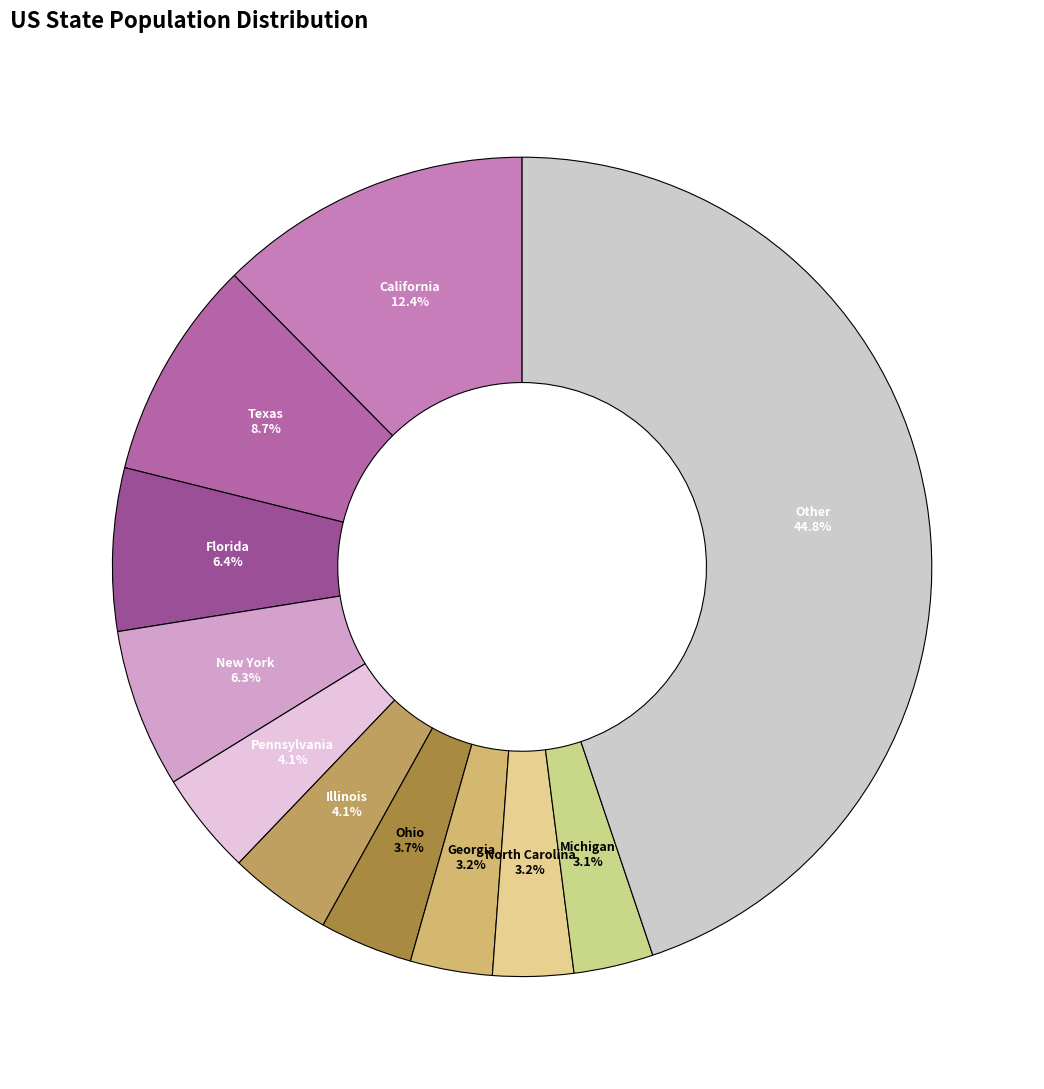

What percentage is NOT represented by New York?

93.7%